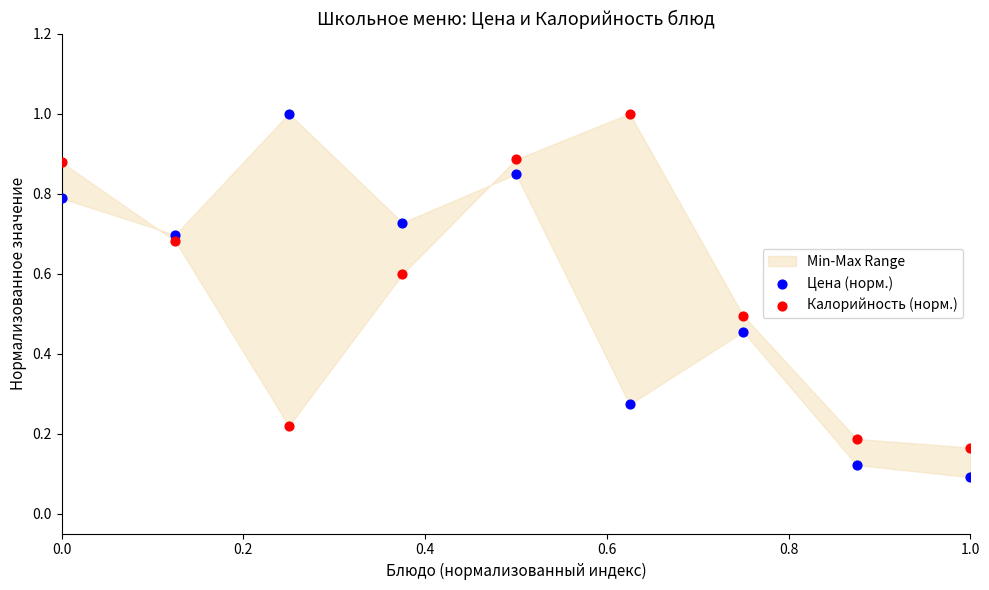

What is the X range (max minus min) for the scatter plot?

1.0